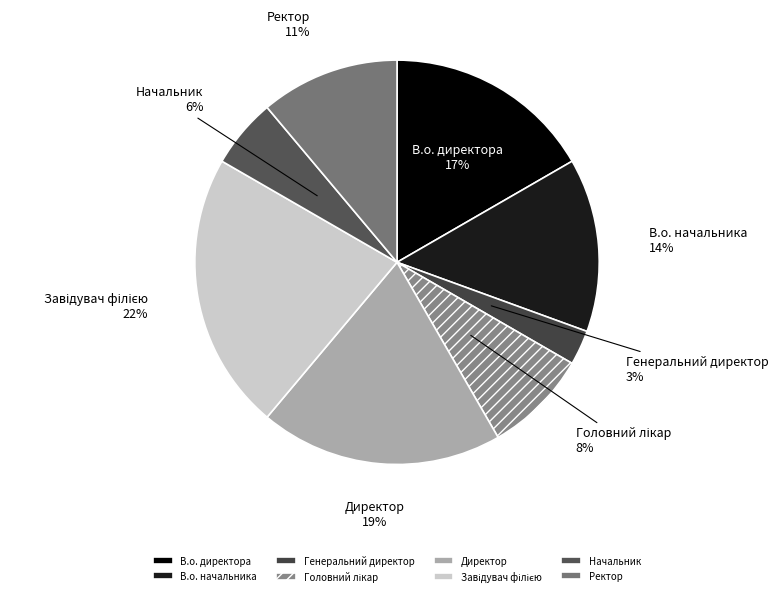

To the nearest percent, what is the average slice percentage?

12%